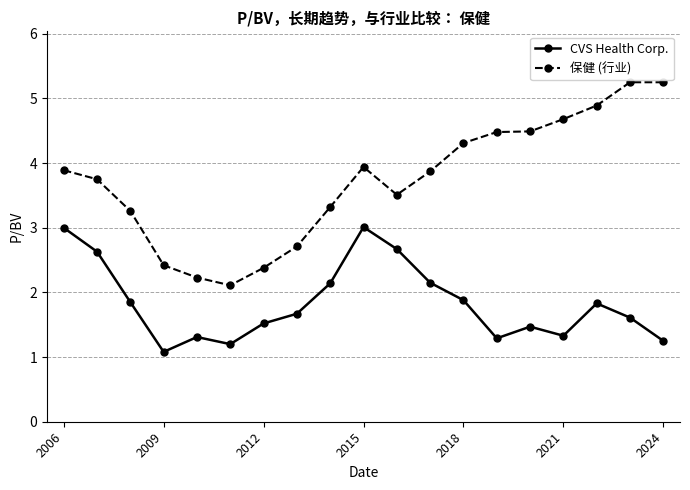

What is the sum of all CVS Health Corp. values?

34.9